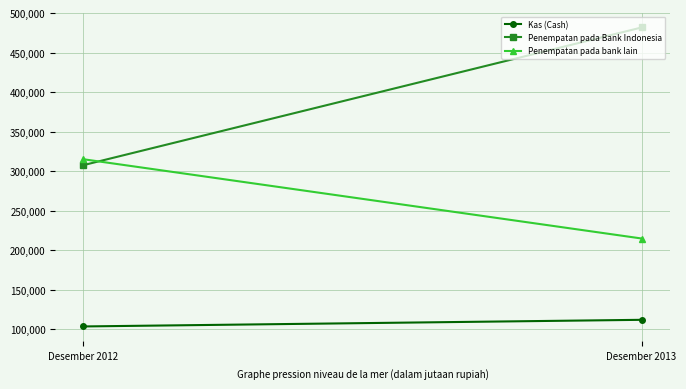

Reading left to right, what are all the values shown in this chart?

Kas (Cash): Desember 2012=103615	Desember 2013=112001
Penempatan pada Bank Indonesia: Desember 2012=307620	Desember 2013=481730
Penempatan pada bank lain: Desember 2012=315087	Desember 2013=214840